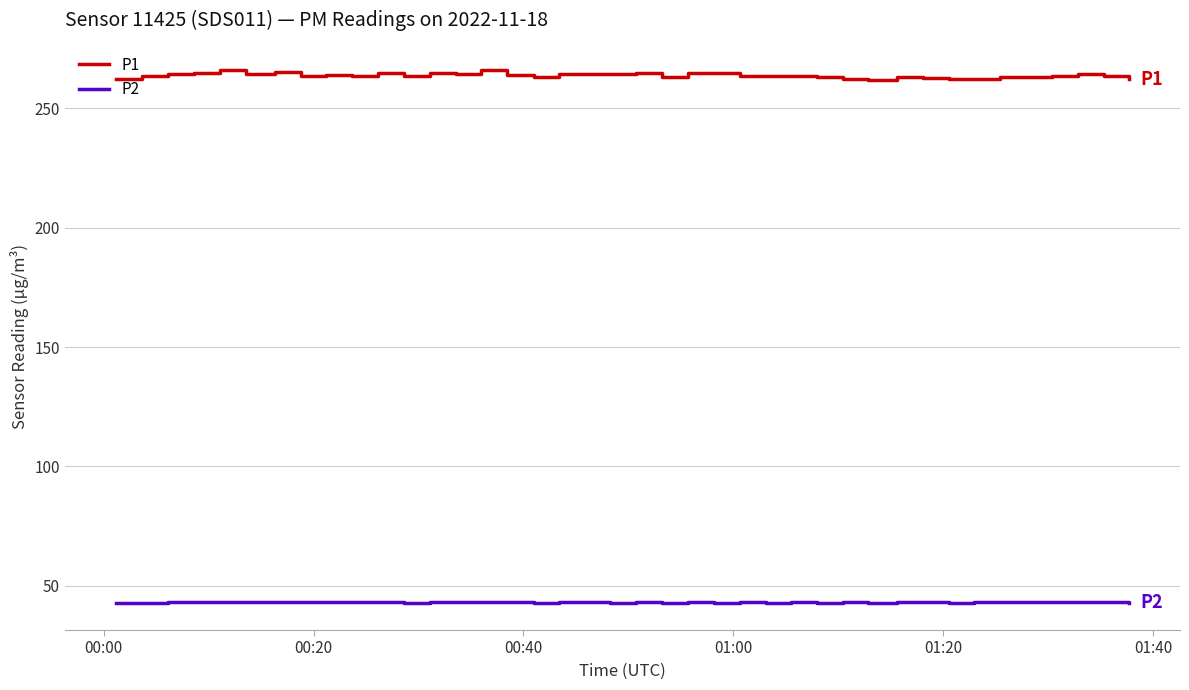

True or false: P1 and P2 cross at least once.

False